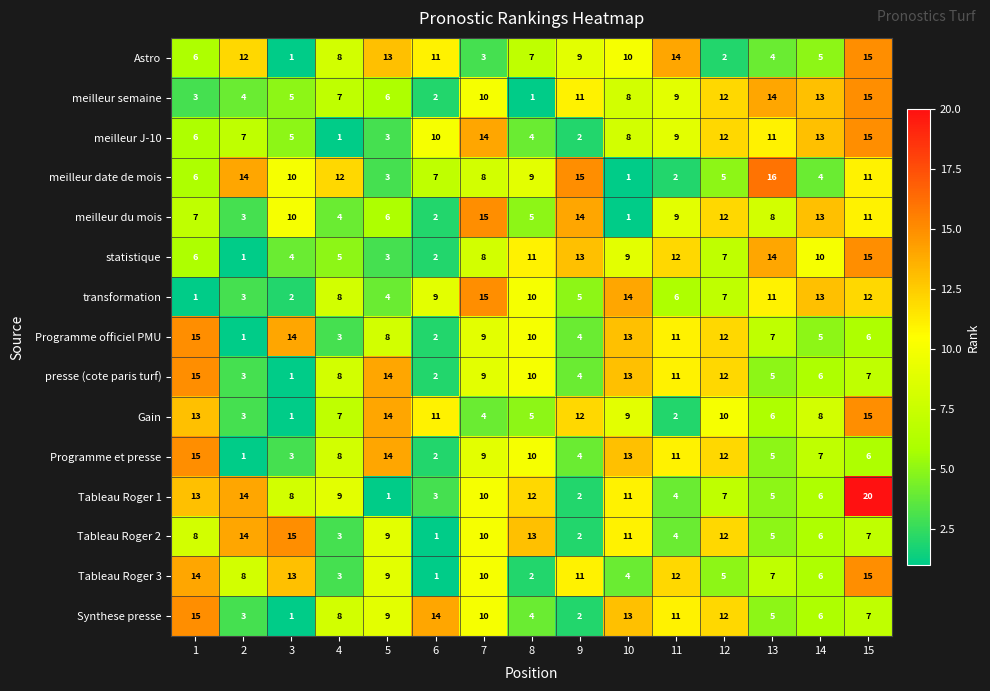

The meilleur du mois series shows 11 at 13. True or false?

False